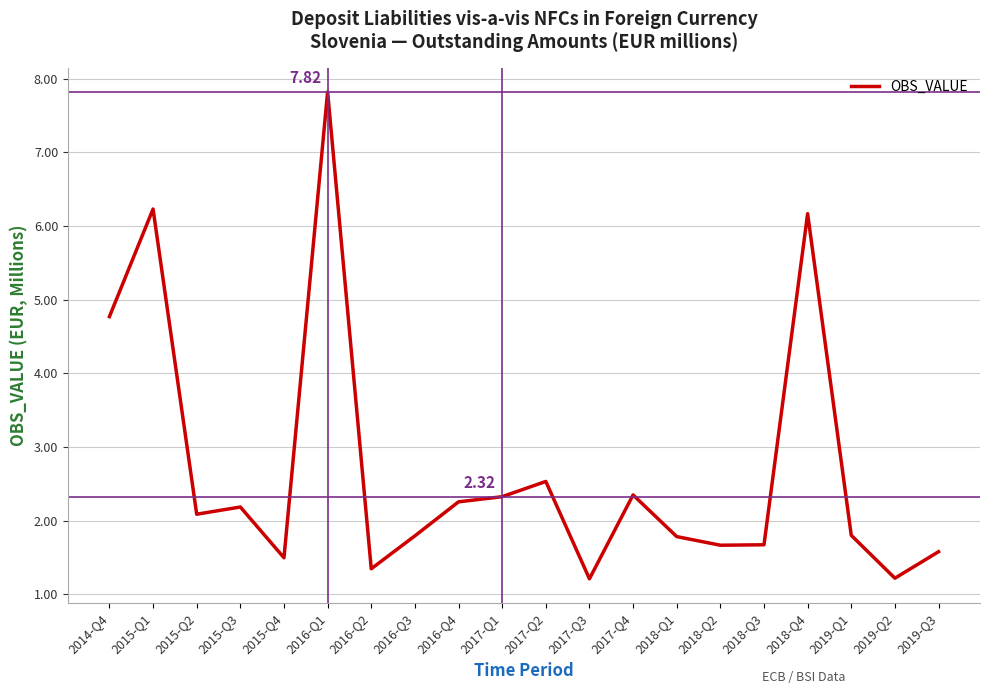

Approximately how many times larger is the value at 2015-Q3 compared to 2016-Q3?

1.2